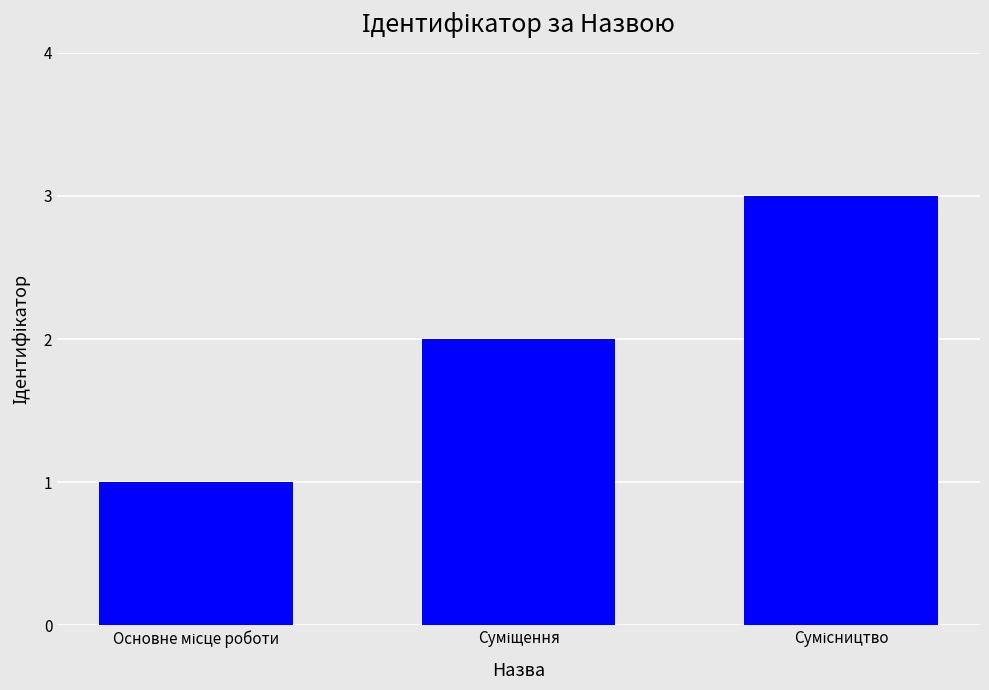

How many values are between 1 and 3?

3